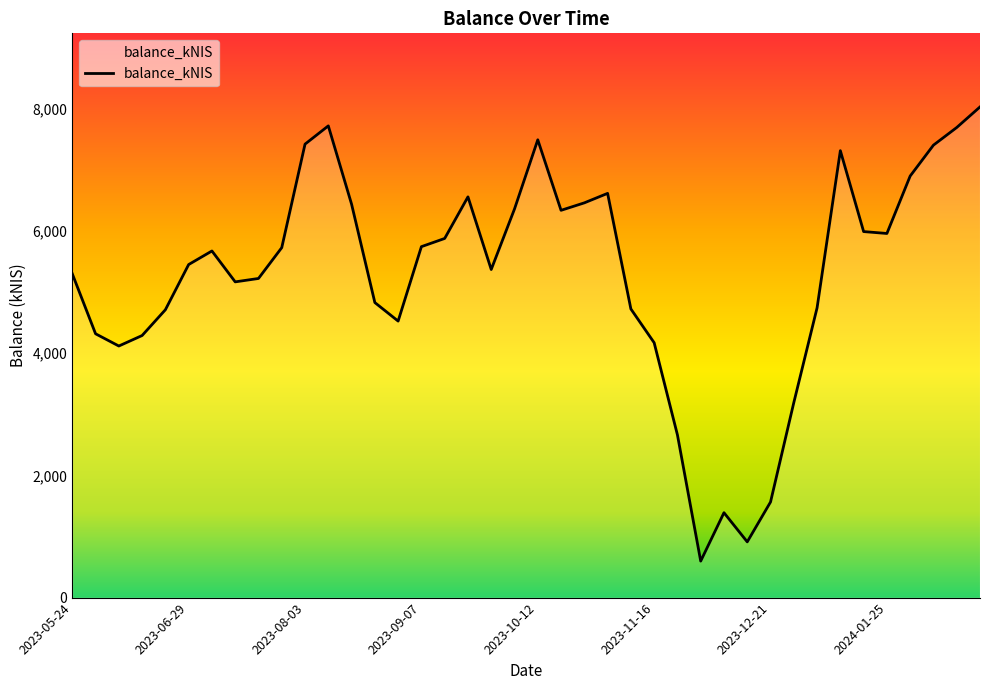

What is the difference between the maximum and minimum values?

7432.7